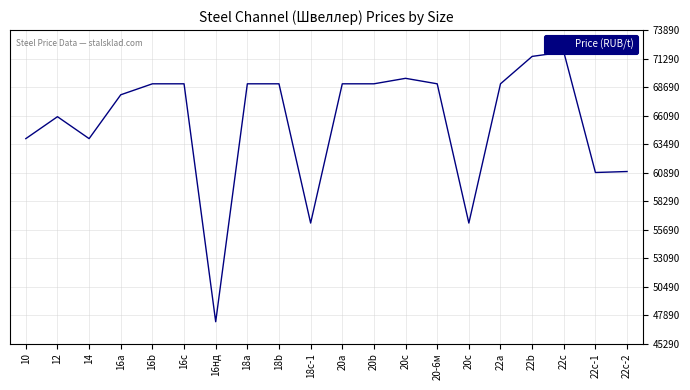

True or false: there are more than 0 points higher than both neighbors.

True